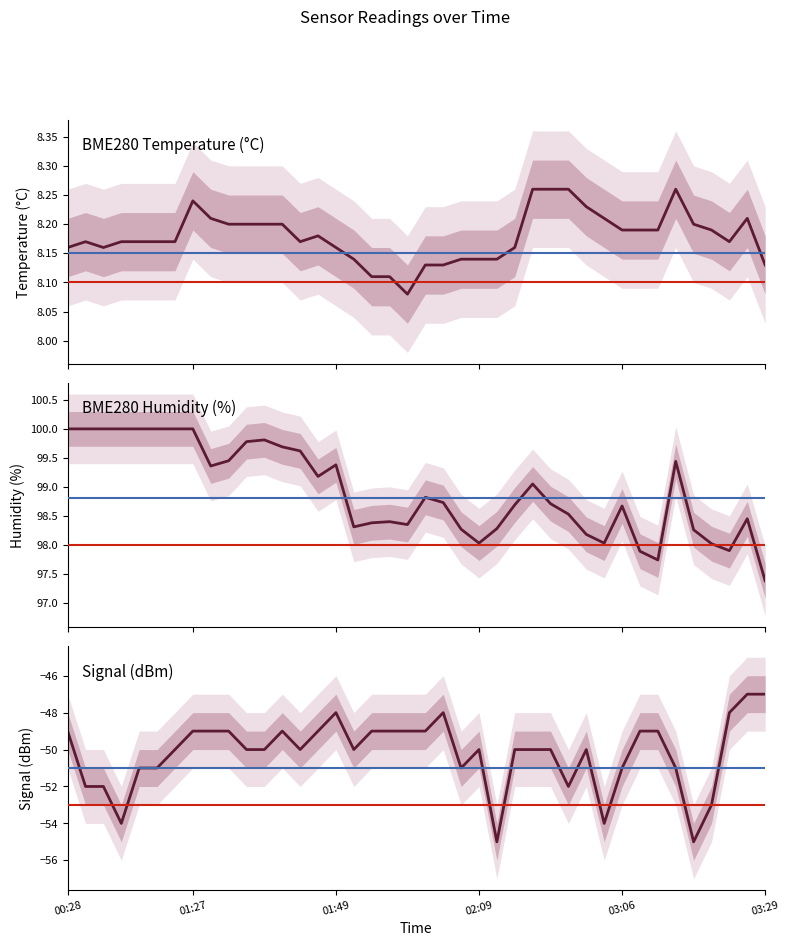

Between 17 and 36, which series saw the biggest shift?

Signal